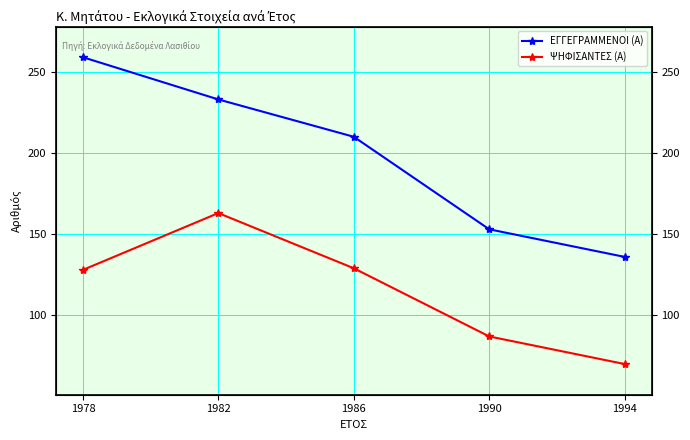

List the labels in order of ΨΗΦΙΣΑΝΤΕΣ (Α) value, largest first.

1982, 1986, 1978, 1990, 1994